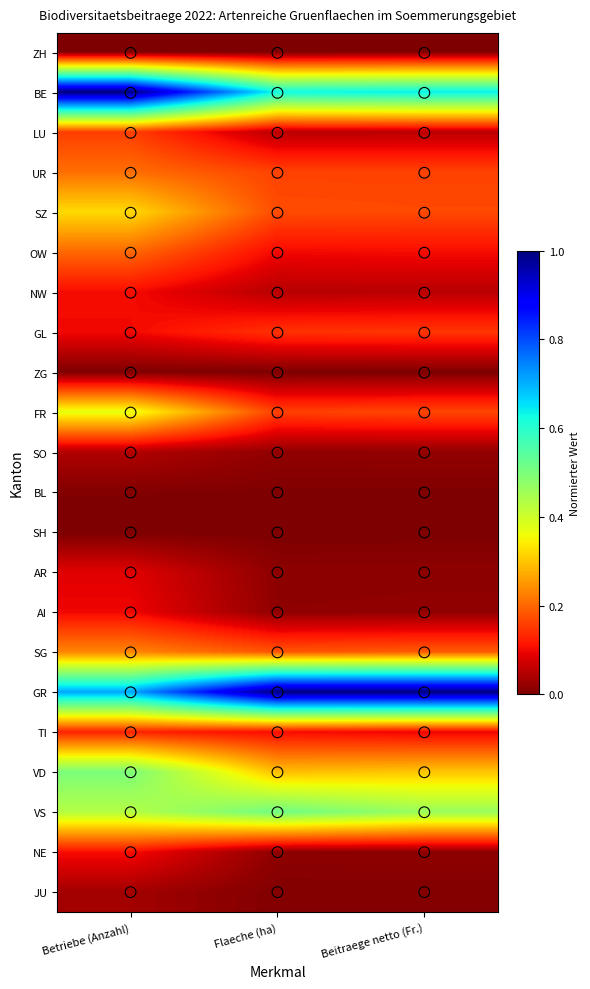

At Beitraege netto (Fr.), list the series in order from largest to smallest.

GR, BE, VS, VD, SG, SZ, FR, UR, GL, OW, TI, LU, NW, SO, AI, NE, AR, JU, BL, ZH, ZG, SH